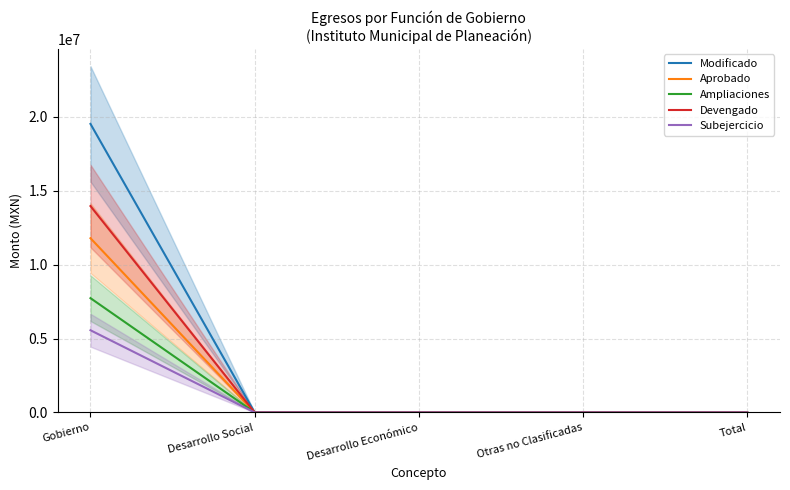

Reading left to right, transcribe all the data shown in this chart.

Modificado: Gobierno=19517182.5	Desarrollo Social=0.0	Desarrollo Económico=0.0	Otras no Clasificadas=0.0	Total=0.0
Aprobado: Gobierno=11786470.3	Desarrollo Social=0.0	Desarrollo Económico=0.0	Otras no Clasificadas=0.0	Total=0.0
Ampliaciones: Gobierno=7730712.2	Desarrollo Social=0.0	Desarrollo Económico=0.0	Otras no Clasificadas=0.0	Total=0.0
Devengado: Gobierno=13958562.1	Desarrollo Social=0.0	Desarrollo Económico=0.0	Otras no Clasificadas=0.0	Total=0.0
Subejercicio: Gobierno=5558620.4	Desarrollo Social=0.0	Desarrollo Económico=0.0	Otras no Clasificadas=0.0	Total=0.0